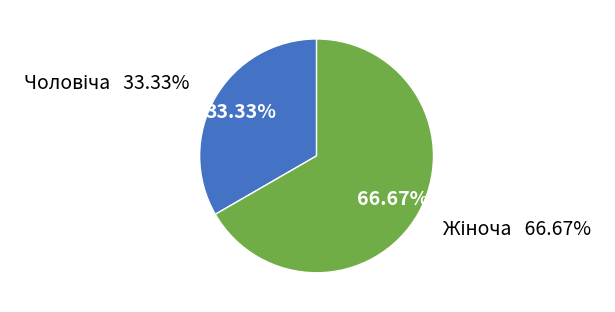

Count the number of slices in the pie.

2